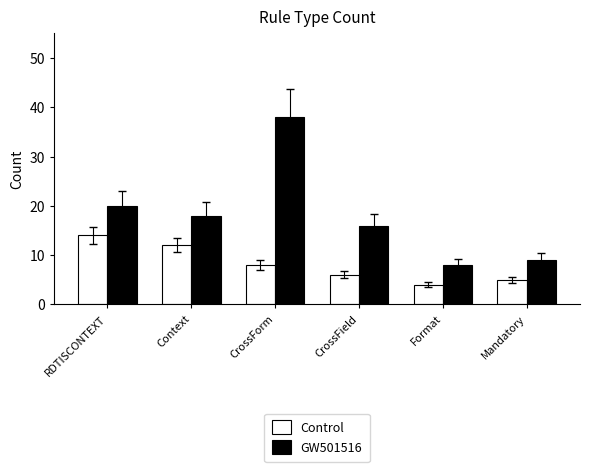

How many distinct data groups are displayed?

2